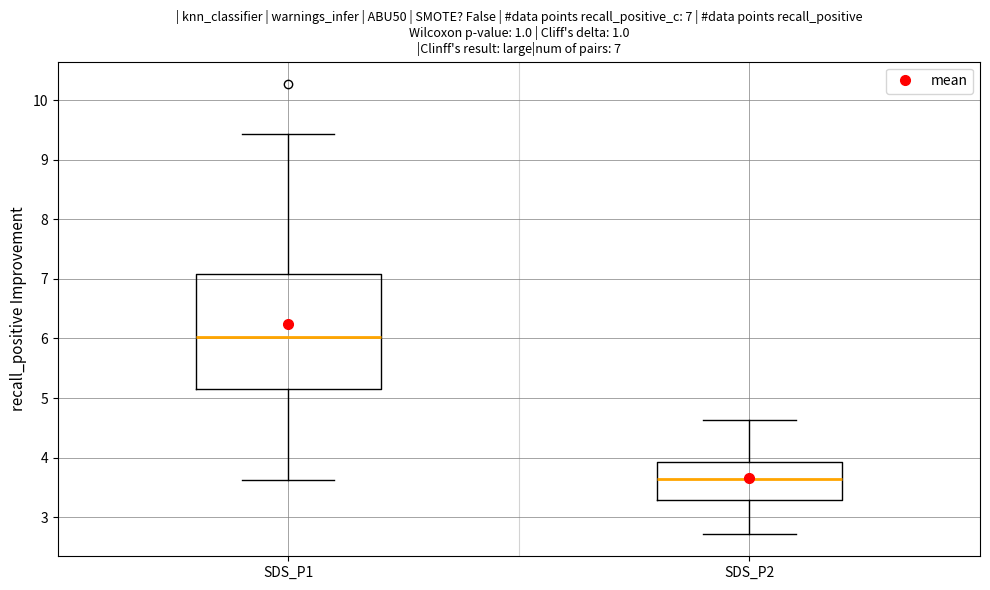

Comparing the boxes themselves (not the whiskers), which one is the tallest?

SDS_P1